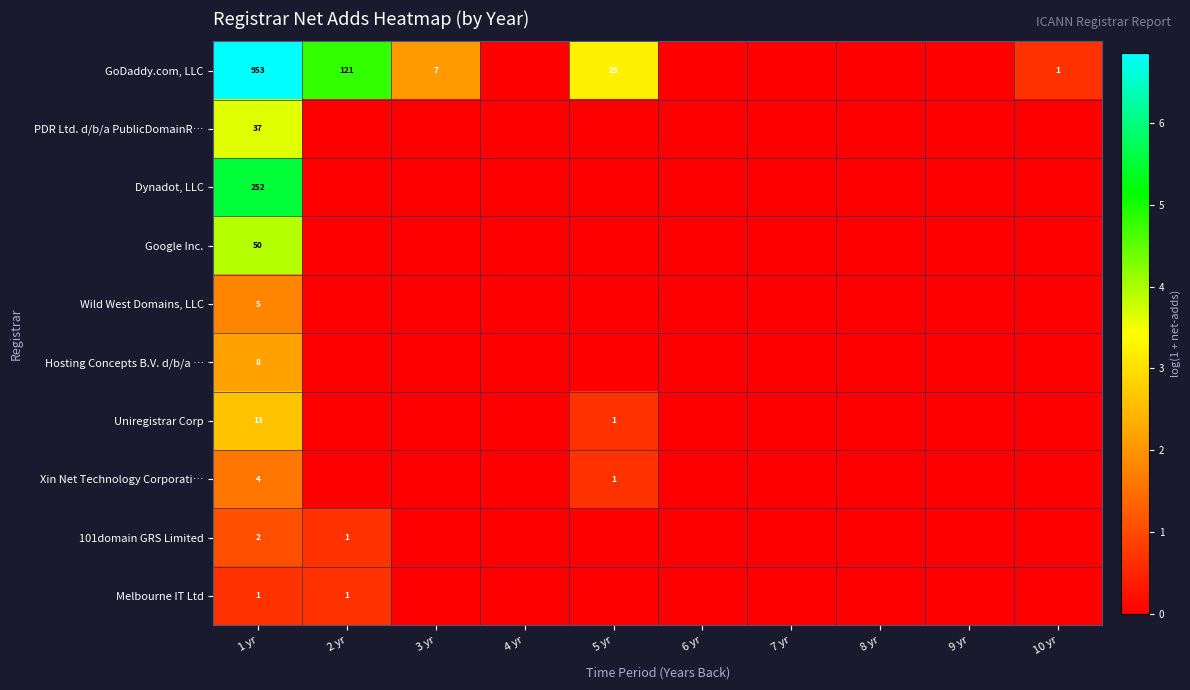

Is it true that Wild West Domains, LLC equals 5 at 1 yr?

True